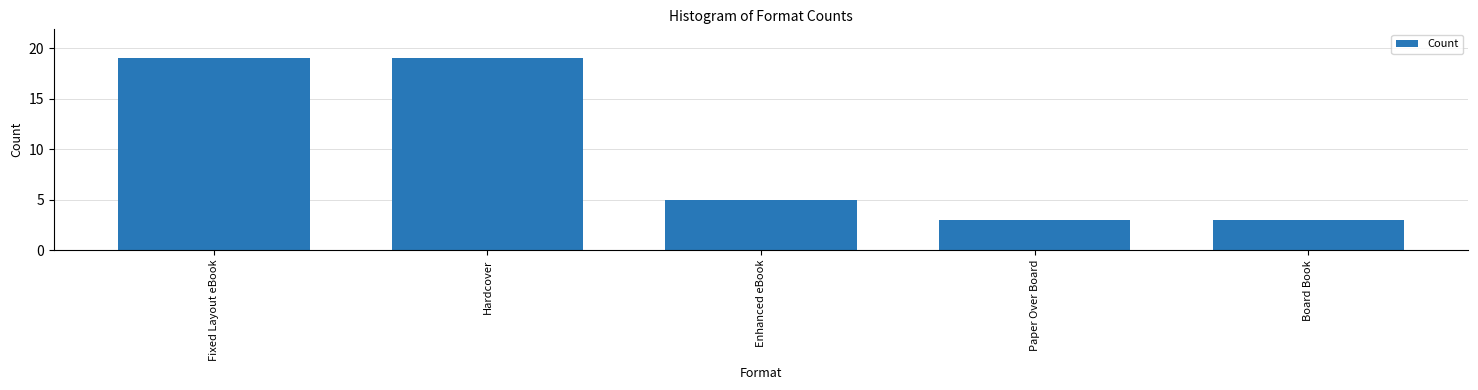

Does the chart contain any negative values?

No